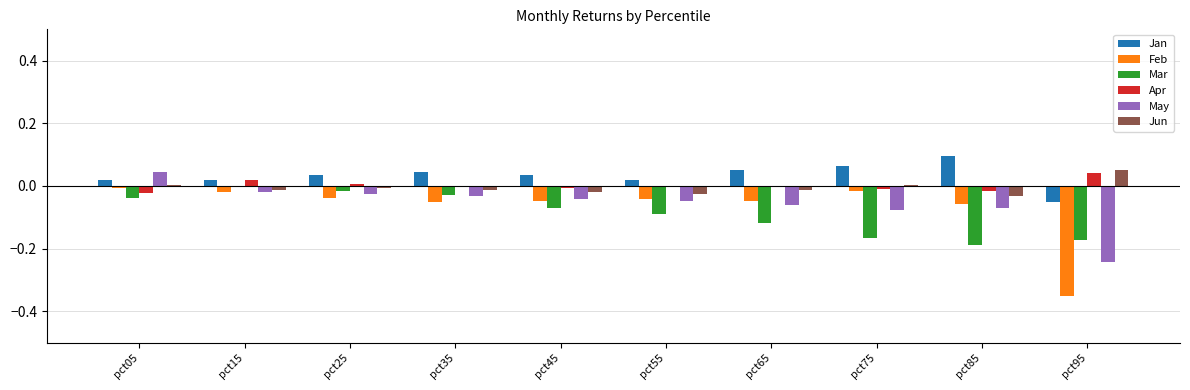

Which label corresponds to the largest value in the chart?

pct85